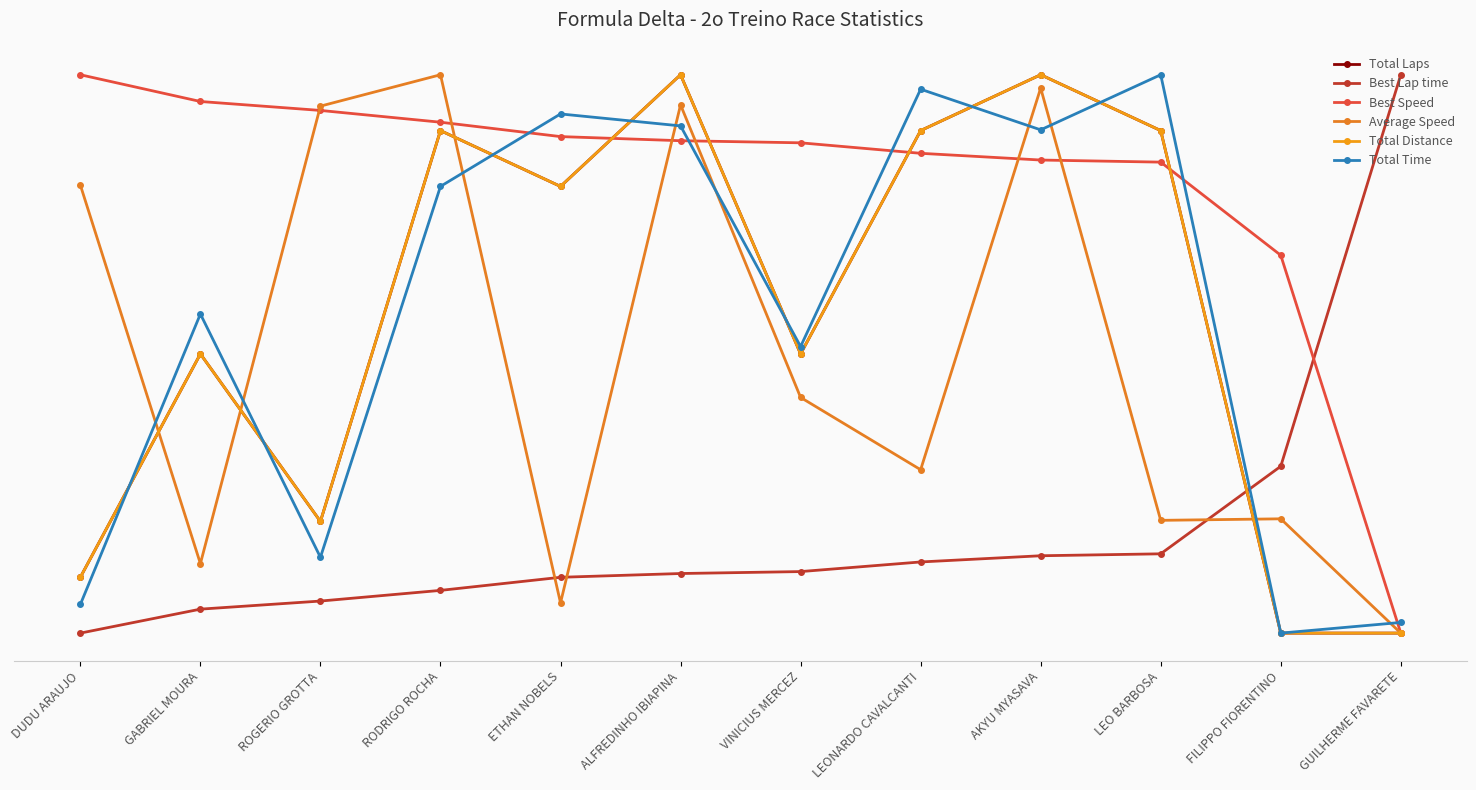

What position from the left is DUDU ARAUJO?

1